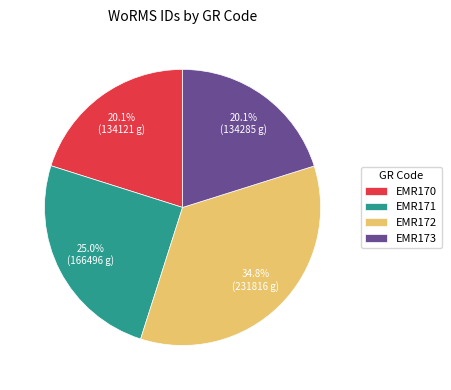

Which has a higher value, EMR172 or EMR171?

EMR172